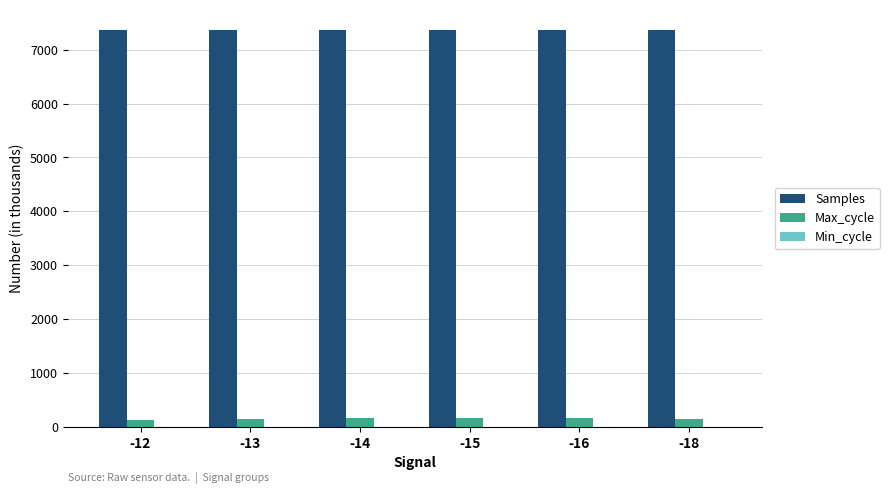

True or false: Samples has a value of 3825.7 at -13.

False